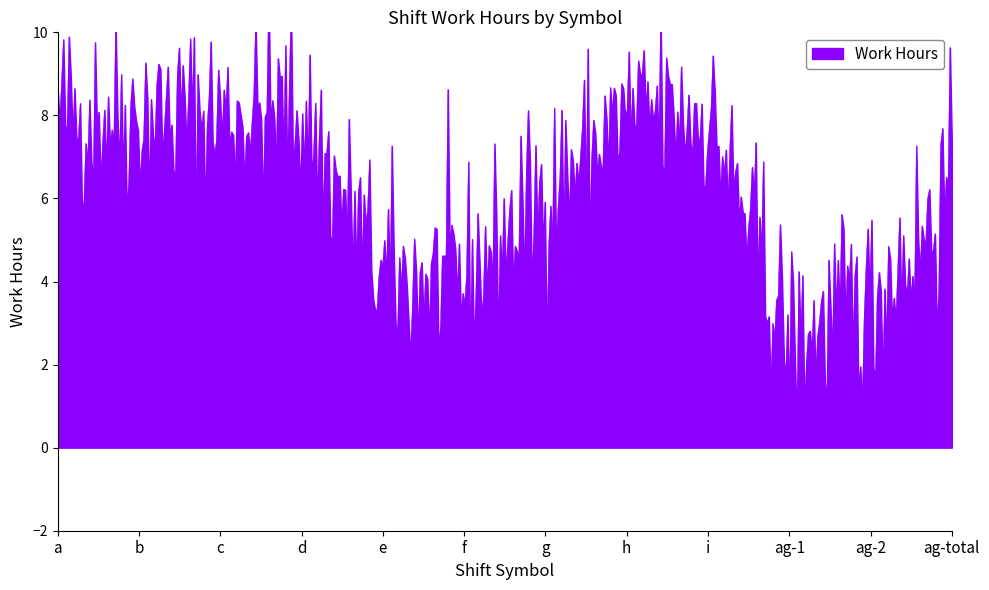

Approximately how many times larger is the value at h compared to f?

2.0